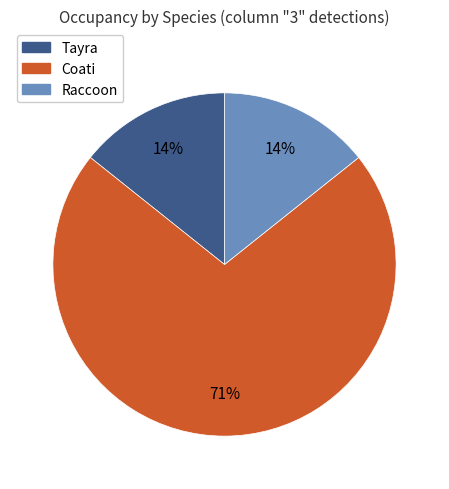

Between Coati and Raccoon, which is larger?

Coati